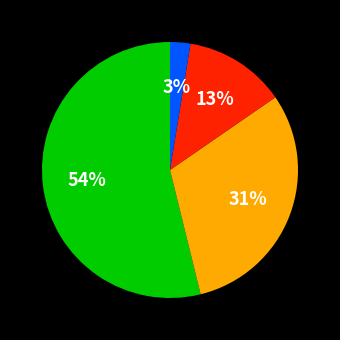

Is there any slice that represents more than half of the pie?

Yes